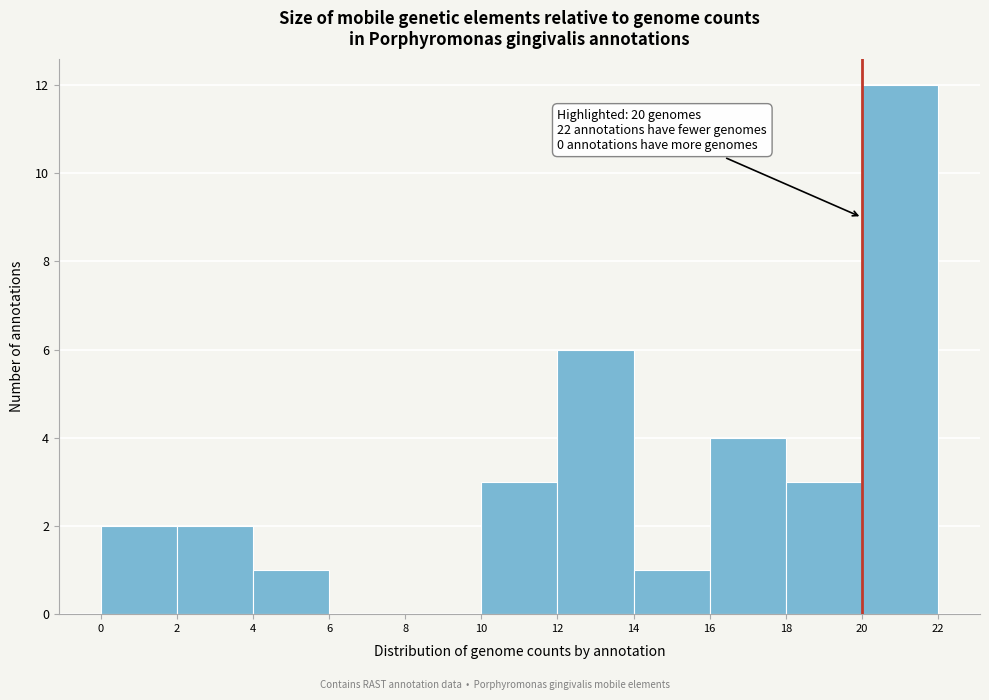

Over which range of the x-axis is the bar tallest?

20 to 22